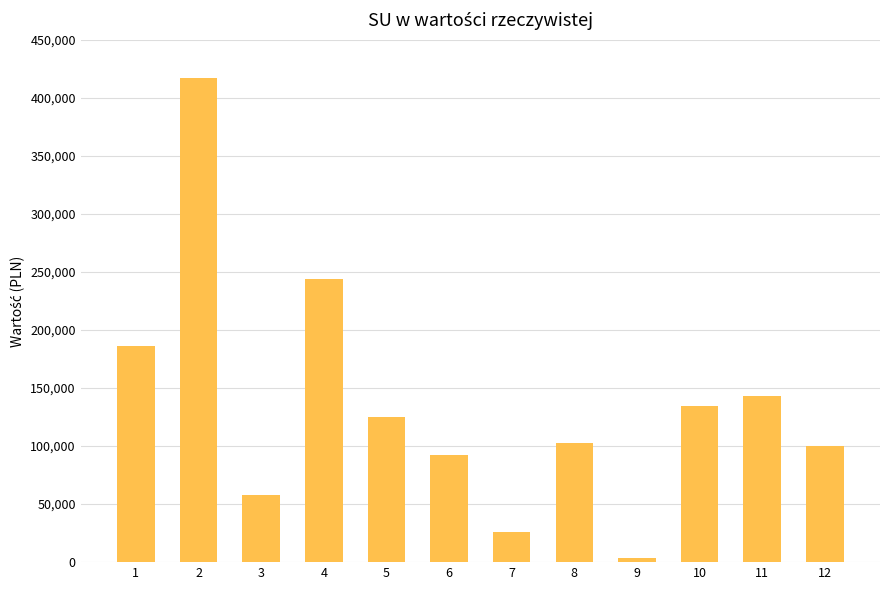

Reading left to right, extract all data points from this chart.

186021.6	416829.1	58163.3	244074.0	124690.7	92430.0	25723.0	102807.8	3438.9	134732.3	143451.8	100000.0